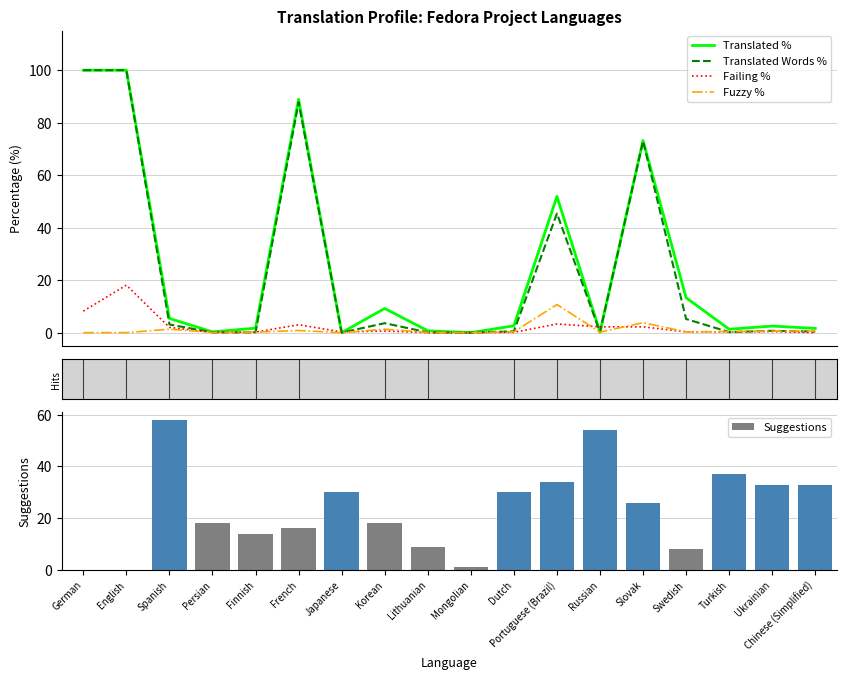

Between Lithuanian and Dutch, which series saw the biggest shift?

Suggestions